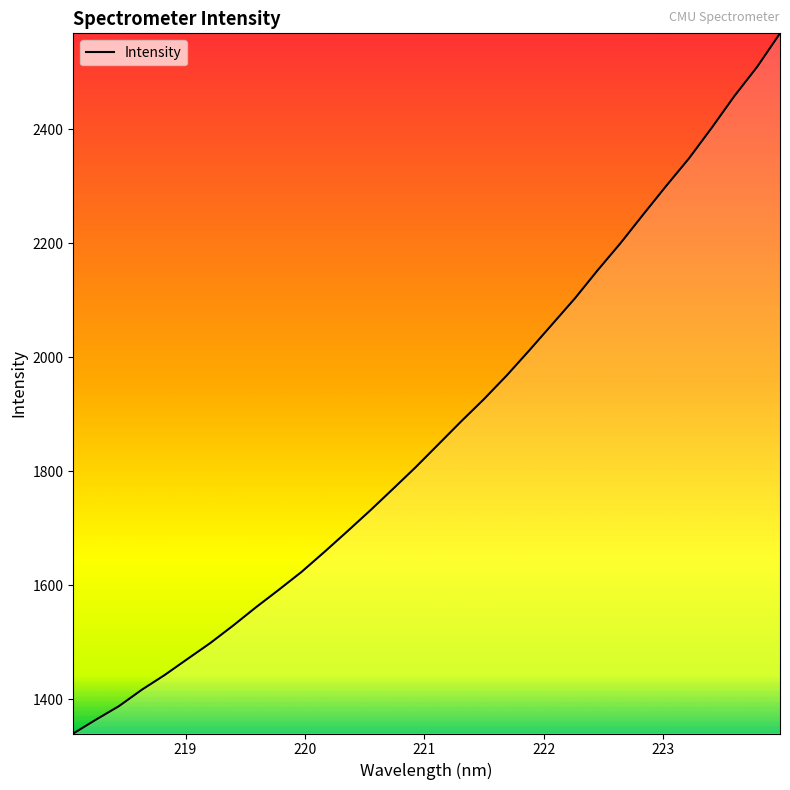

What is the smallest value displayed?

1339.8